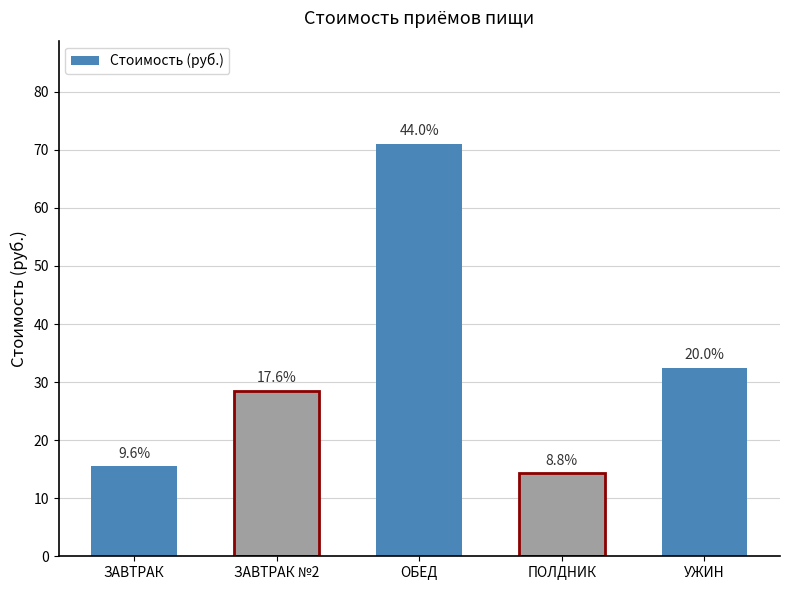

Is it true that the value at ПОЛДНИК is 6.1?

False